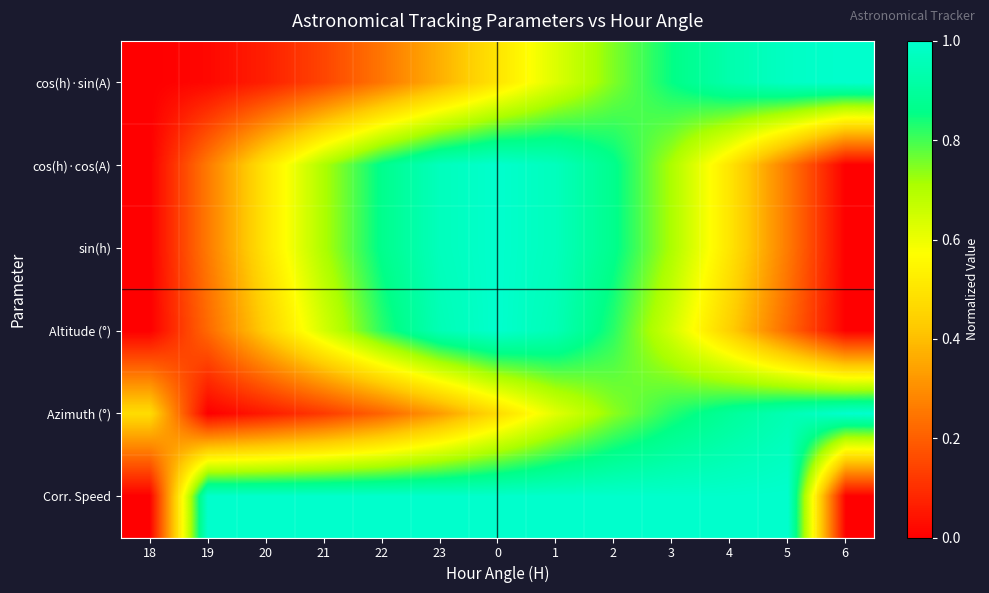

How many data points does each series have?

13